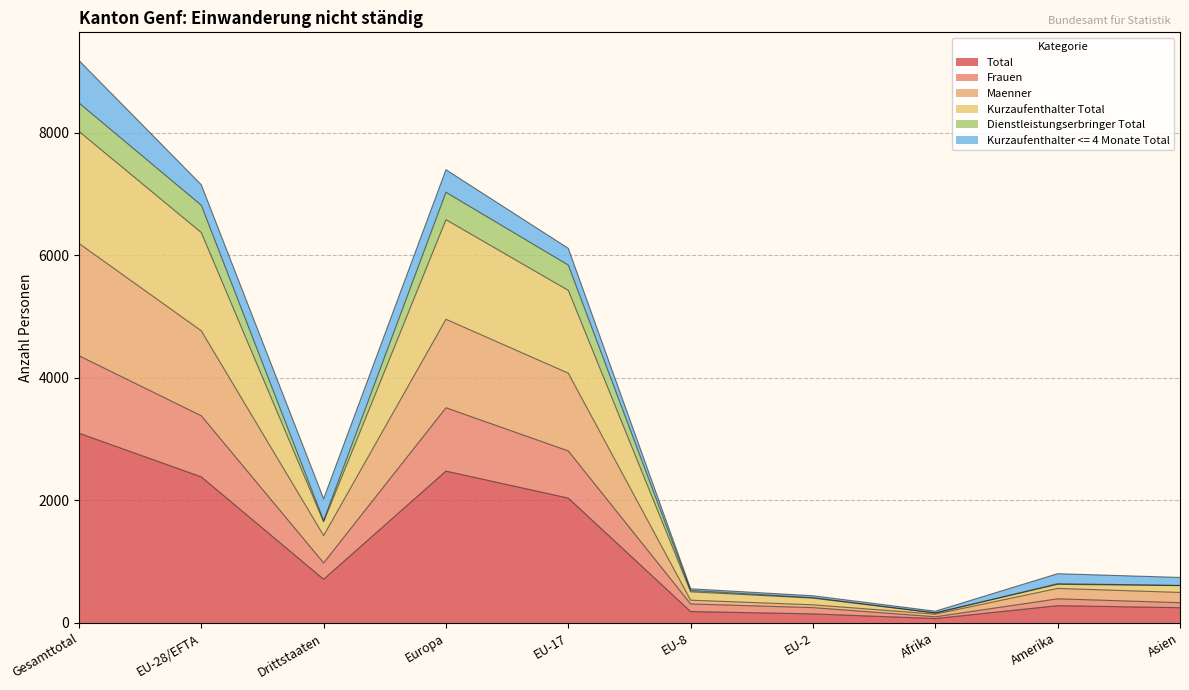

List the labels in order of Maenner value, smallest first.

Afrika, EU-2, EU-8, Asien, Amerika, Drittstaaten, EU-17, EU-28/EFTA, Europa, Gesamttotal